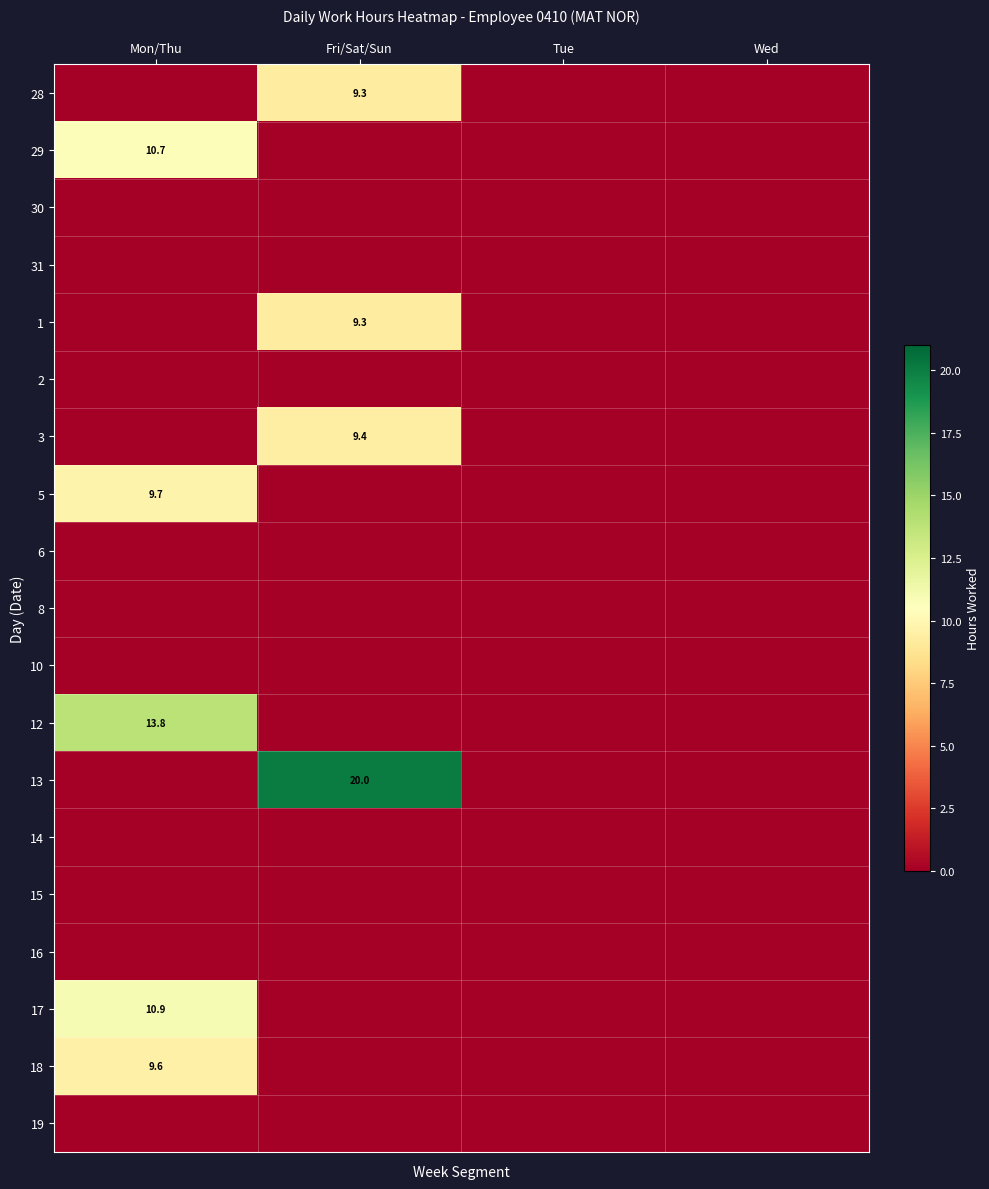

The 5 series shows 0.0 at Fri/Sat/Sun. True or false?

True